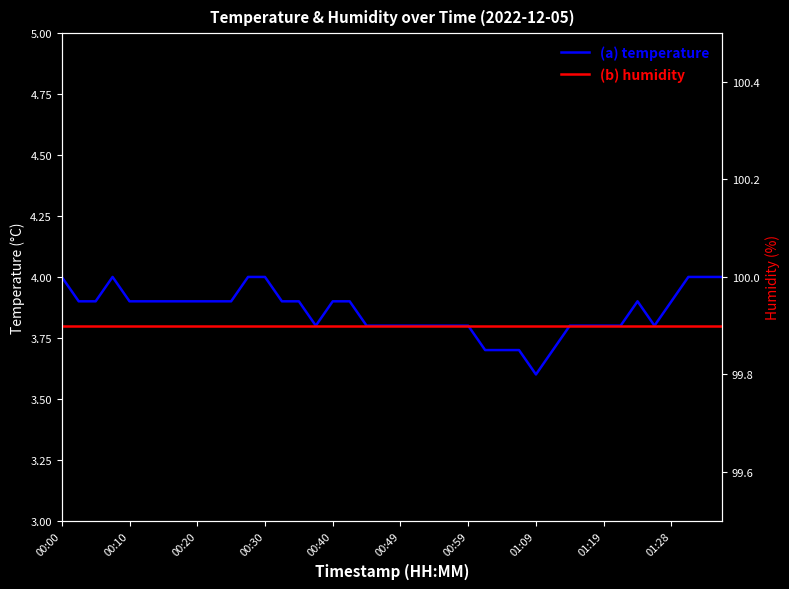

What is the spread (max minus min) of values at 26?

96.2